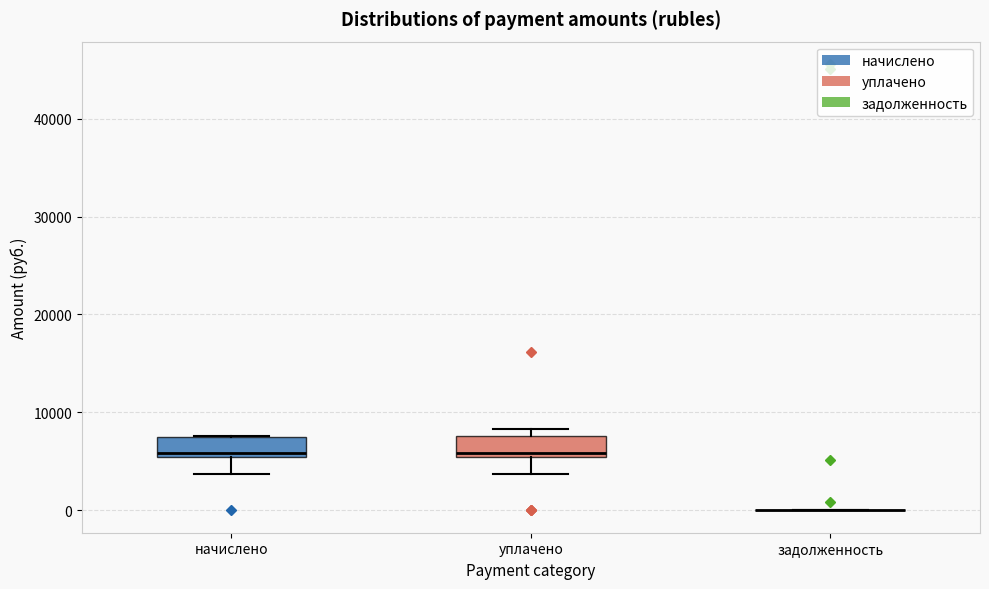

Reading left to right, transcribe this box plot: for each box, give where its median line is, the range the box spans, and where its two whiskers end, as read against the y-axis. The values are not printed on the chart, so give them approximately, as read against the axis.

начислено: median 6000, box 5000 to 8000, whiskers 4000 to 8000
уплачено: median 6000, box 5000 to 8000, whiskers 4000 to 8000 (just above the box's upper edge)
задолженность: box collapsed to a line at 0, whiskers 0 to 0